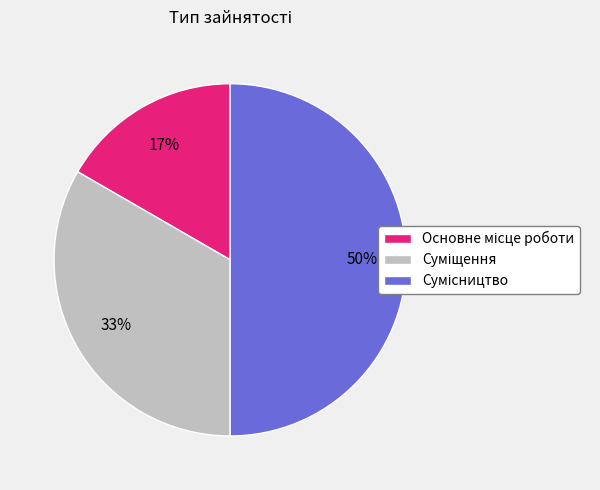

To the nearest percent, what is the difference between the largest and smallest slice percentages?

33%